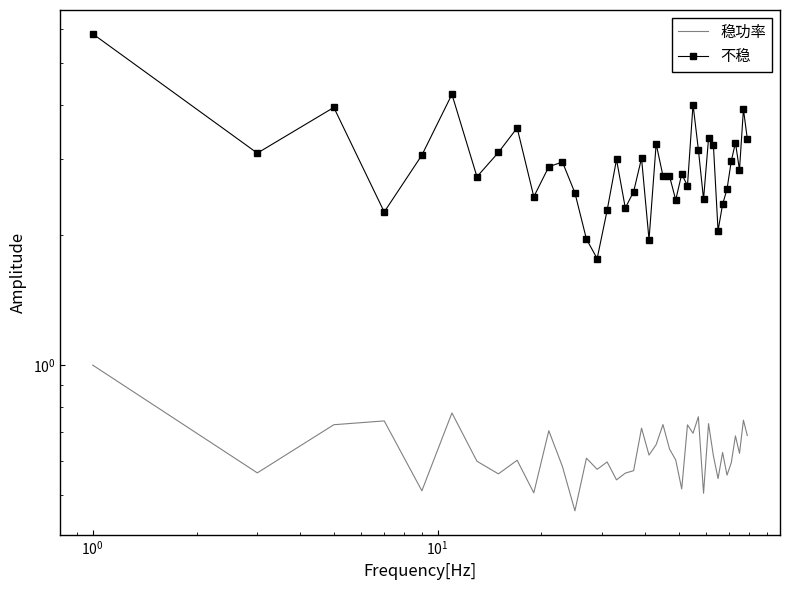

True or false: 不稳 has more than 2 points higher than both neighbors.

True